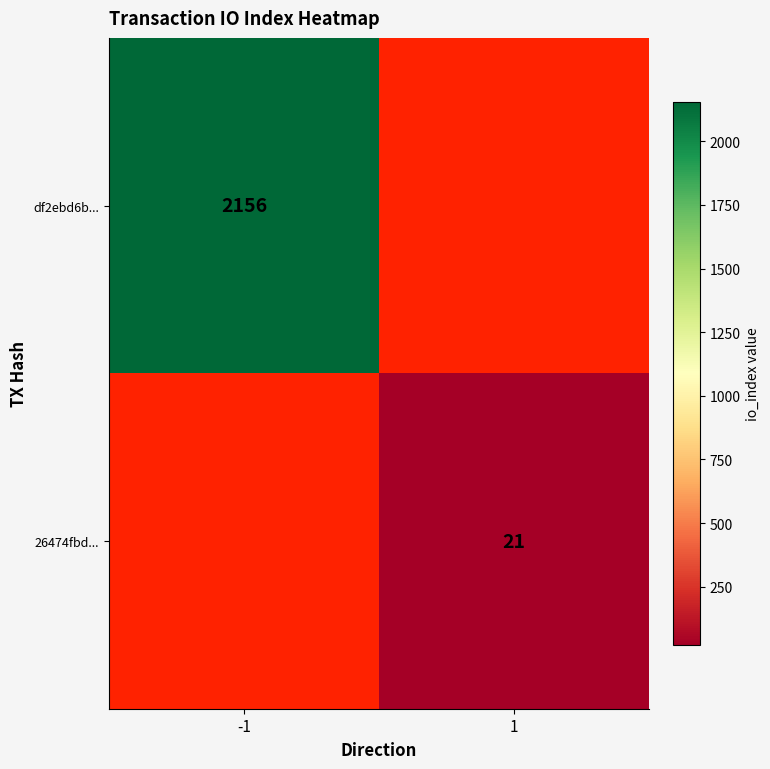

The value of df2ebd6b... at -1 is 3455.3. True or false?

False